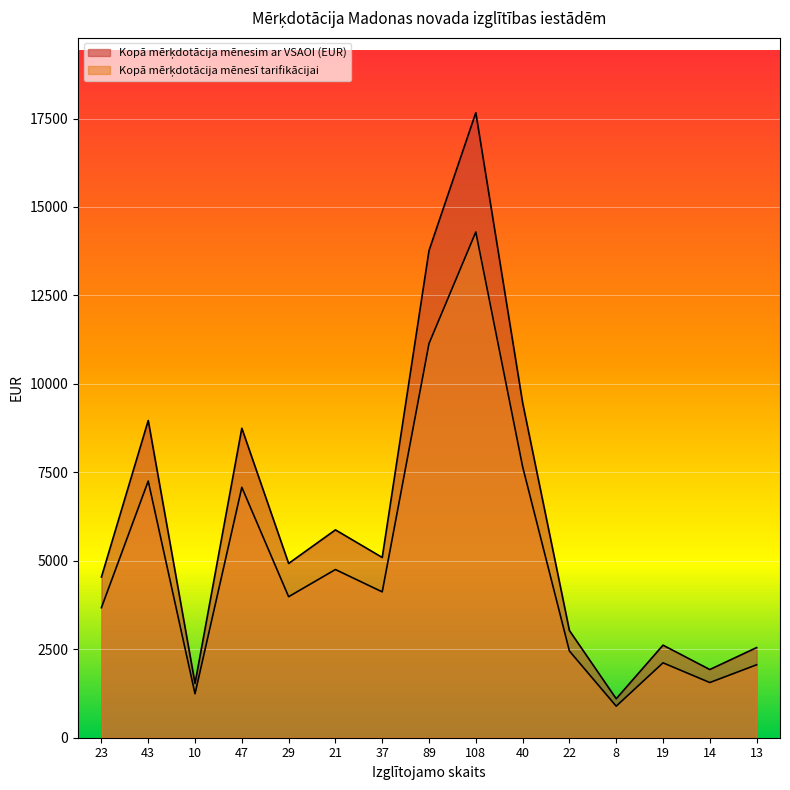

At which category does the chart reach its minimum across all series?

8